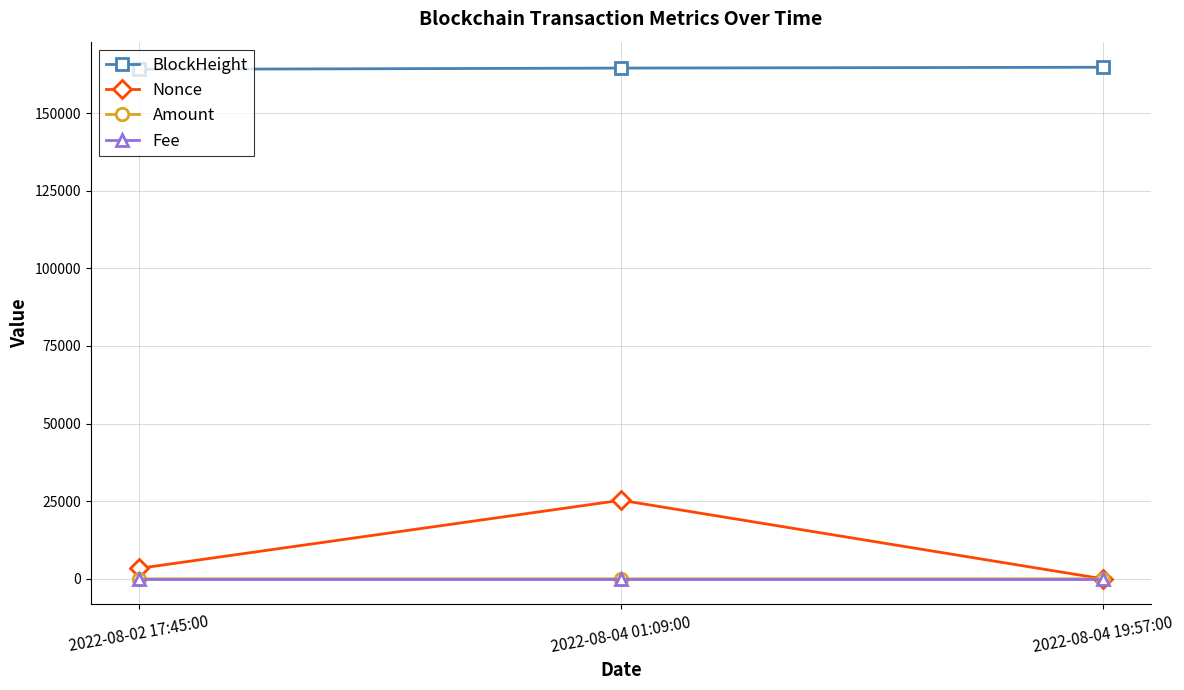

What is the difference between the maximum and minimum values in the Nonce series?

25310.0